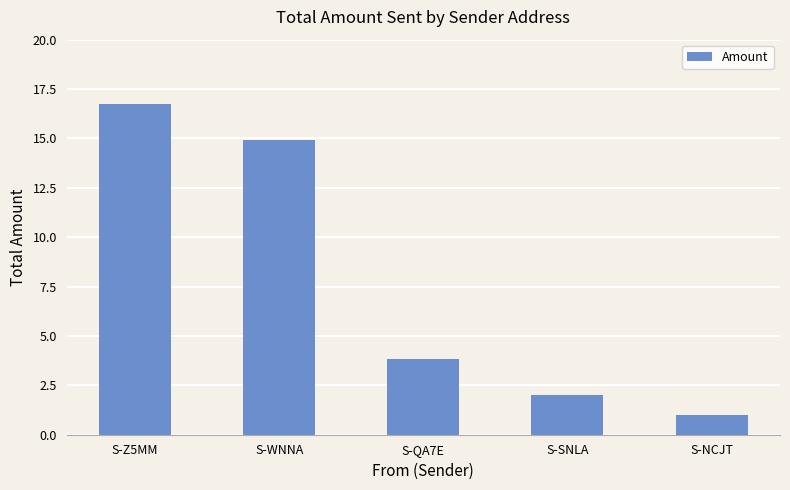

How many bars are there in total?

5